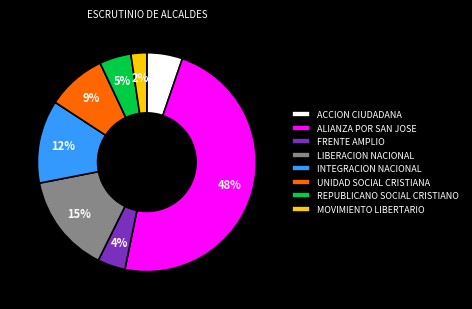

Which has a higher value, LIBERACION NACIONAL or ACCION CIUDADANA?

LIBERACION NACIONAL